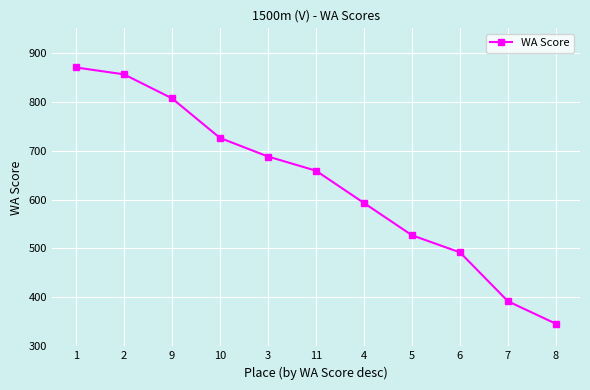

The value at 3 is 688. True or false?

True